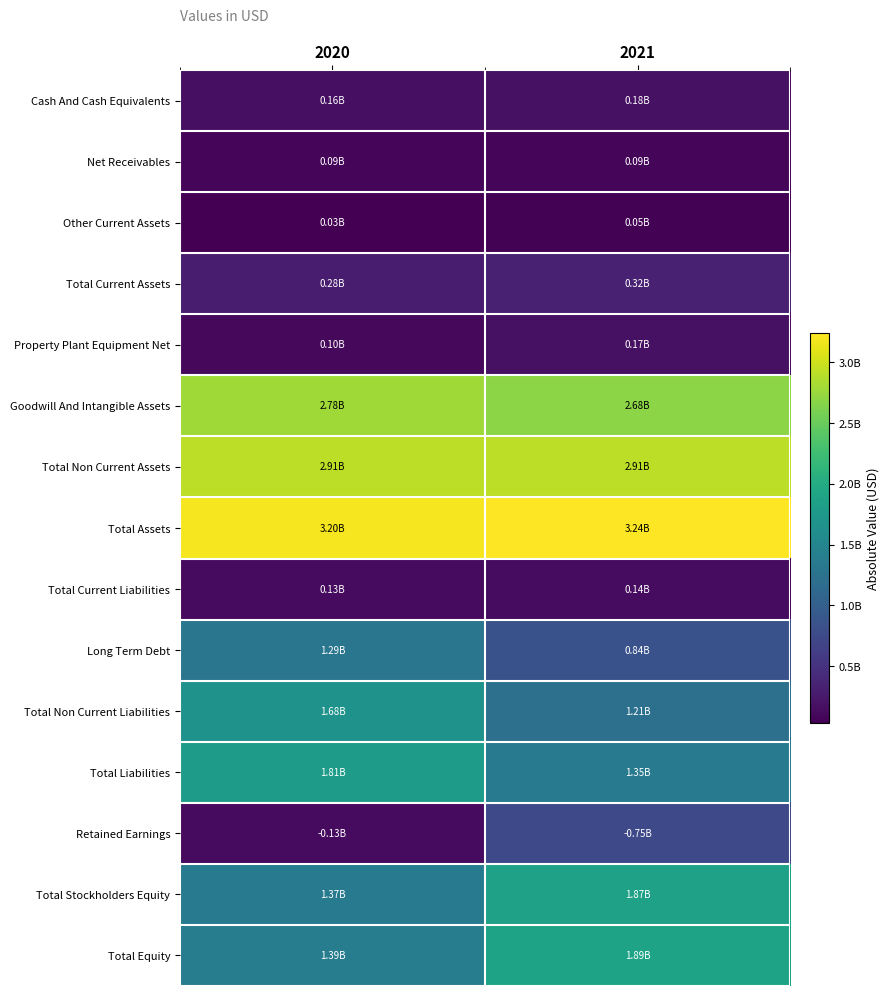

Reading left to right, transcribe all the data shown in this chart.

Cash And Cash Equivalents: 2020=162118000	2021=182544000
Net Receivables: 2020=85239000	2021=87432000
Other Current Assets: 2020=34408000	2021=52929000
Total Current Assets: 2020=281765000	2021=322905000
Property Plant Equipment Net: 2020=101438000	2021=173079000
Goodwill And Intangible Assets: 2020=2778801000	2021=2680133000
Total Non Current Assets: 2020=2913790000	2021=2914621000
Total Assets: 2020=3195555000	2021=3237526000
Total Current Liabilities: 2020=125715000	2021=136649000
Long Term Debt: 2020=1292597000	2021=836743000
Total Non Current Liabilities: 2020=1684046000	2021=1214380000
Total Liabilities: 2020=1809761000	2021=1351029000
Retained Earnings: 2020=129370000	2021=746352000
Total Stockholders Equity: 2020=1371615000	2021=1872318000
Total Equity: 2020=1385794000	2021=1886497000